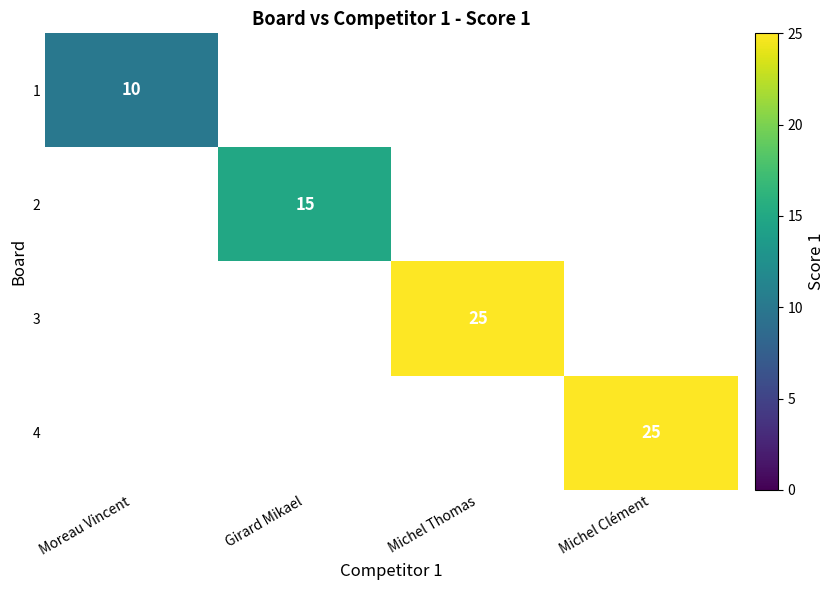

Which label corresponds to the largest value in the chart?

Michel Thomas